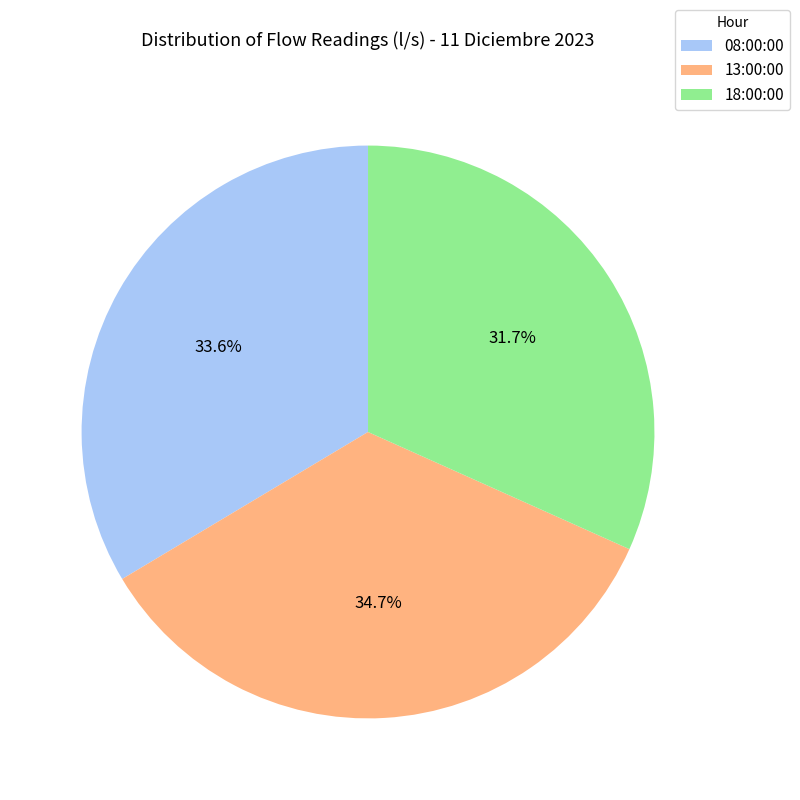

To the nearest percent, what is the combined percentage of 08:00:00 and 13:00:00?

68%